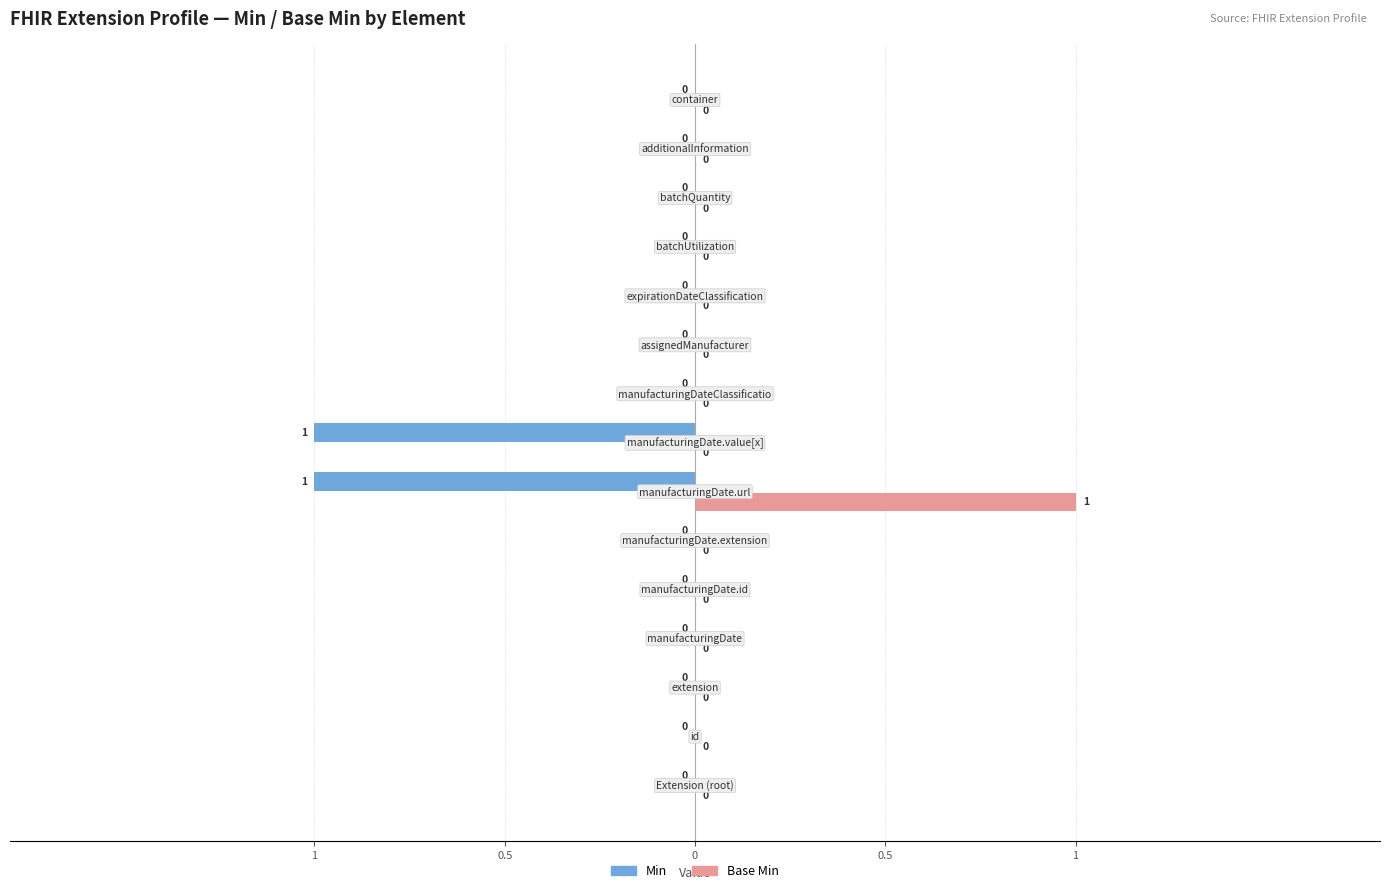

List the labels in order of Base Min value, largest first.

Extension.extension:manufacturingDate.url, Extension, Extension.id, Extension.extension, Extension.extension:manufacturingDate, Extension.extension:manufacturingDate.id, Extension.extension:manufacturingDate.extension, Extension.extension:manufacturingDate.value[x], Extension.extension:manufacturingDateClassification, Extension.extension:assignedManufacturer, Extension.extension:expirationDateClassification, Extension.extension:batchUtilization, Extension.extension:batchQuantity, Extension.extension:additionalInformation, Extension.extension:container